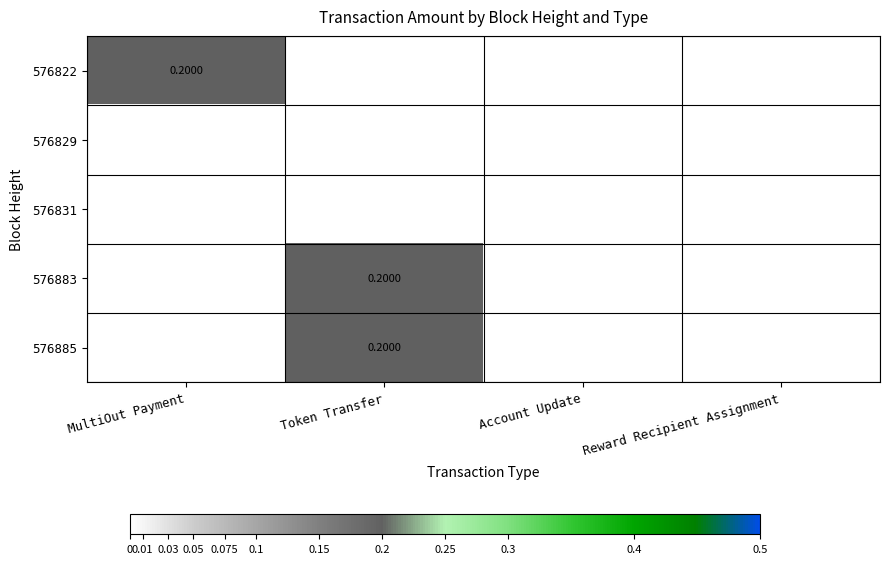

Rank the categories by 576829 value from highest to lowest.

MultiOut Payment, Token Transfer, Account Update, Reward Recipient Assignment